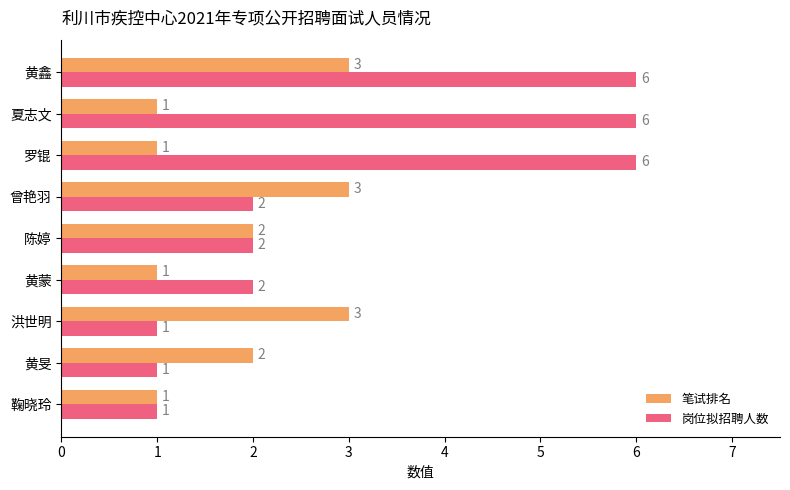

Count the 岗位拟招聘人数 values in the range 1 to 6.

9